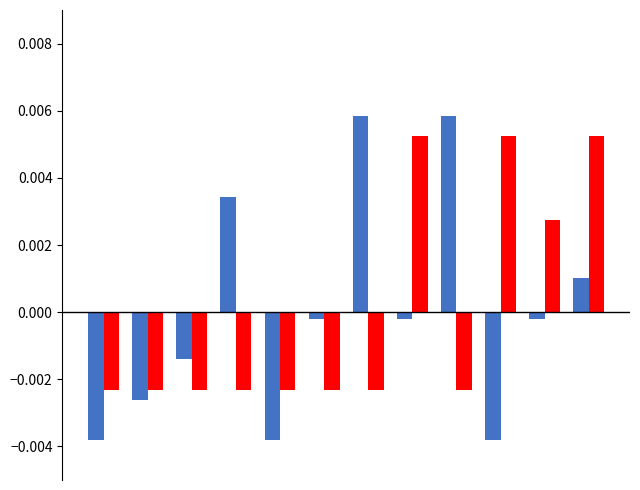

How many groups of bars are there?

12